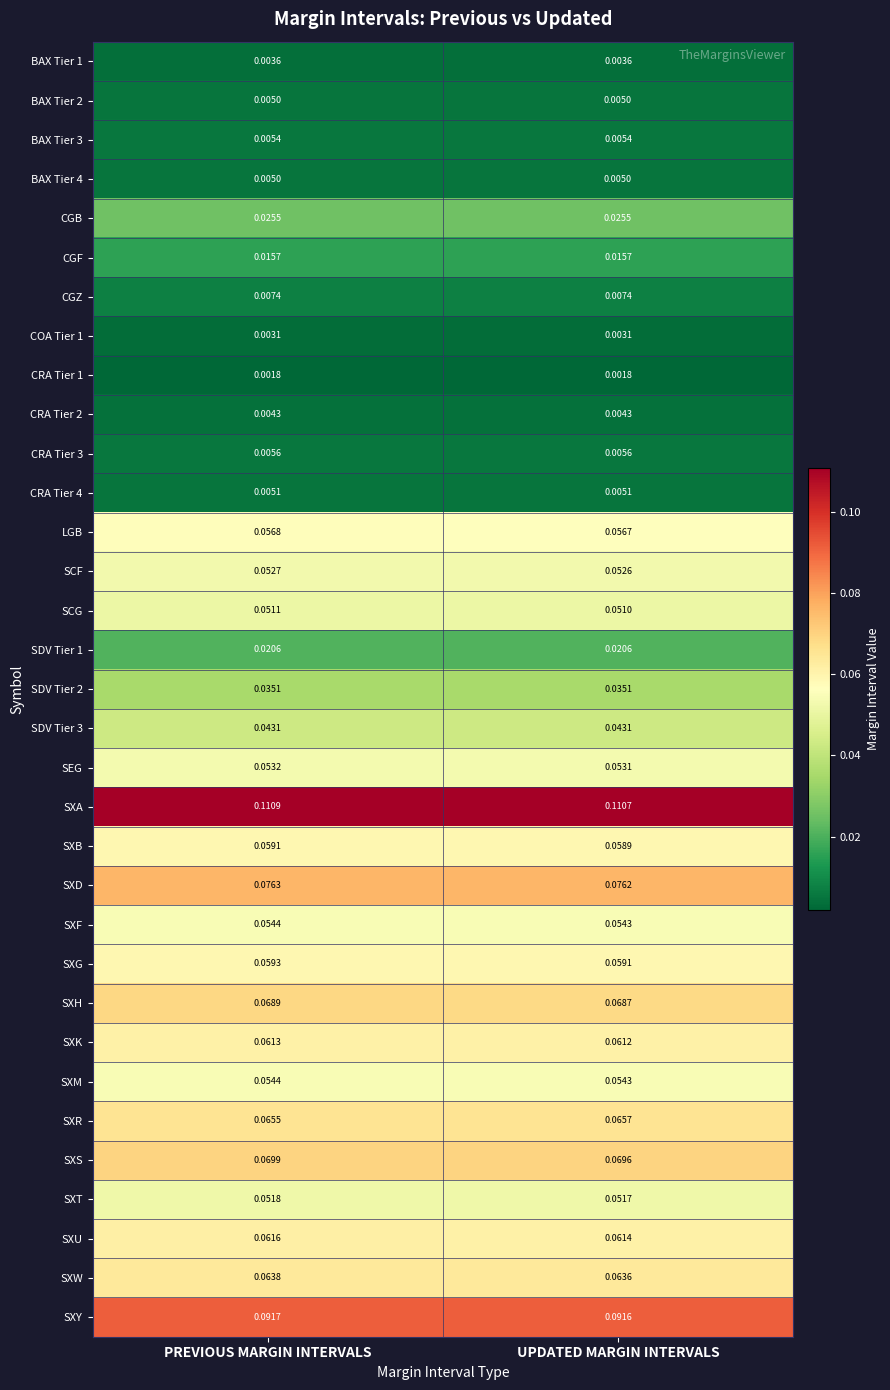

At which category does the chart reach its peak across all series?

PREVIOUS MARGIN INTERVALS